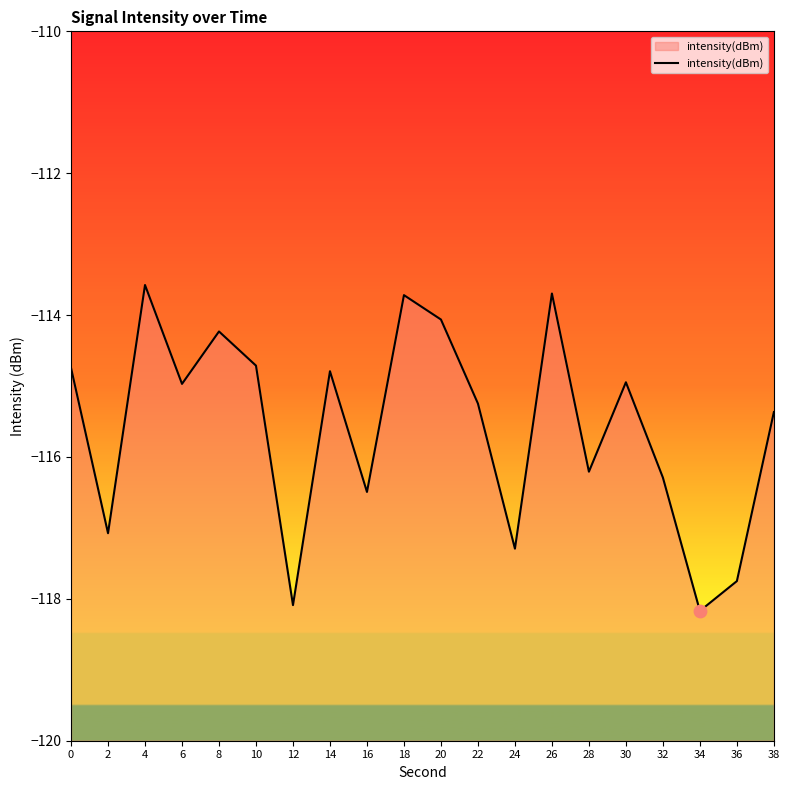

What is the change in value from 4 to 32?

-2.7